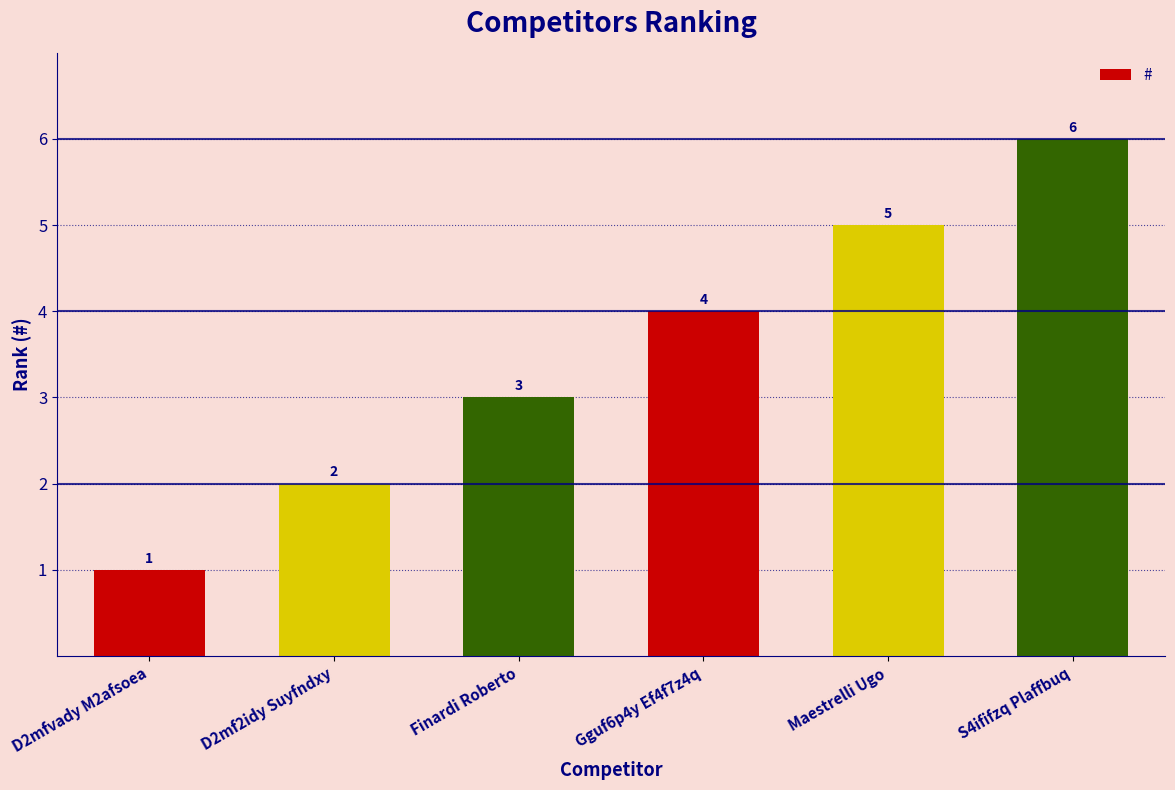

True or false: the data shows 5 at Maestrelli Ugo.

True